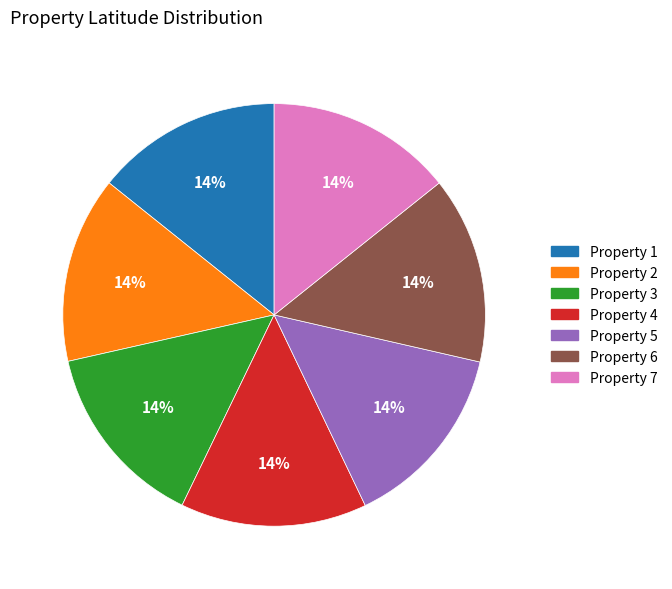

Is there a majority slice in this chart?

No